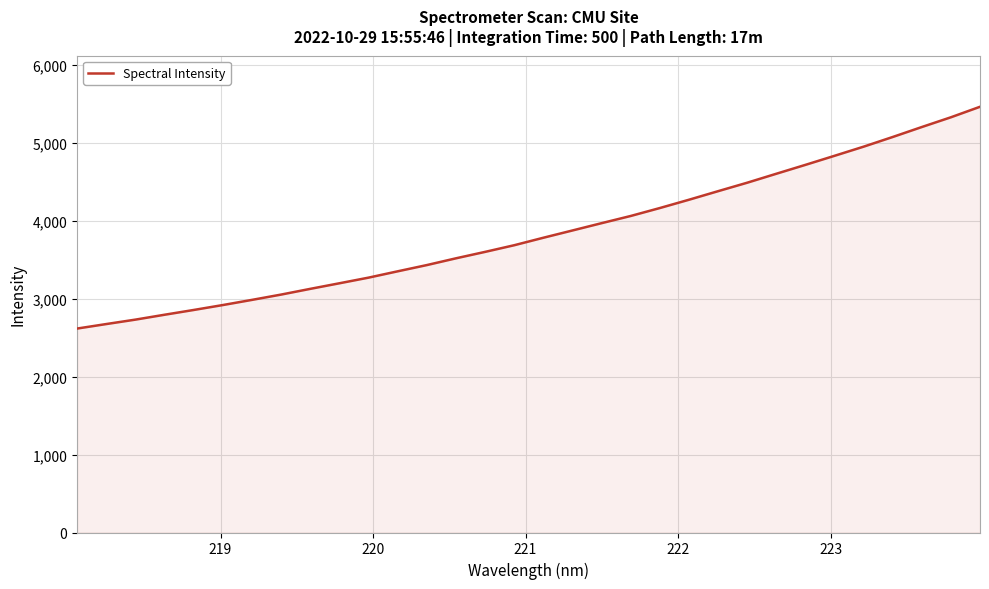

Count the number of categories in the chart.

32